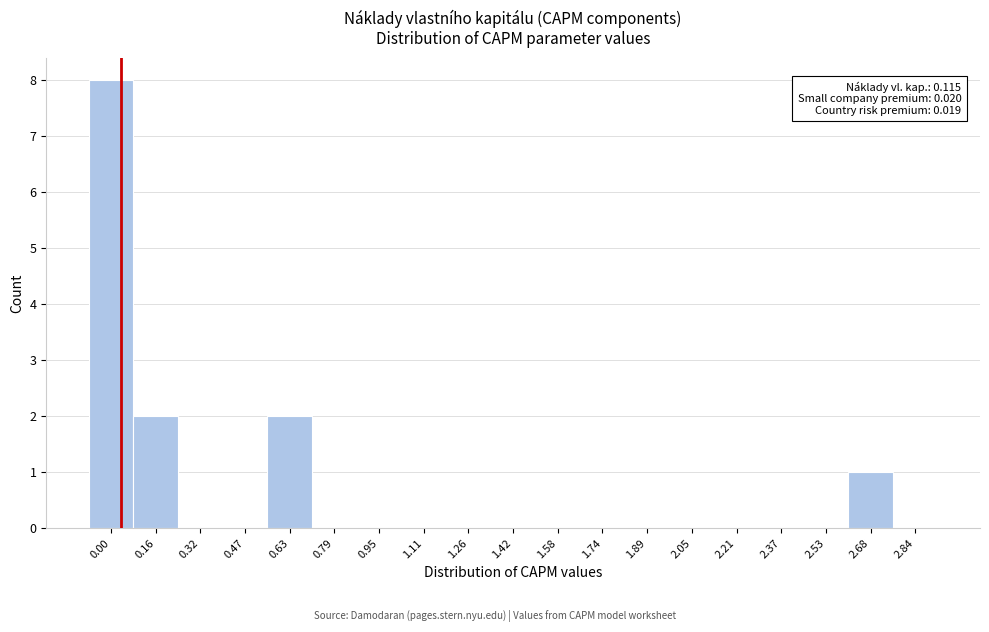

Reading left to right, extract all data points from this chart.

0.00=8	0.16=2	0.32=0	0.47=0	0.63=2	0.79=0	0.95=0	1.11=0	1.26=0	1.42=0	1.58=0	1.74=0	1.89=0	2.05=0	2.21=0	2.37=0	2.53=0	2.68=1	2.84=0